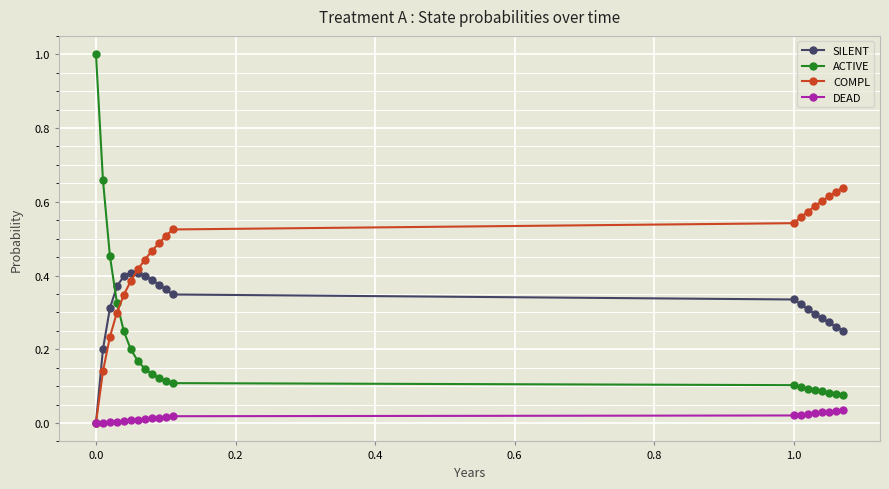

True or false: ACTIVE and DEAD intersect in this chart.

False